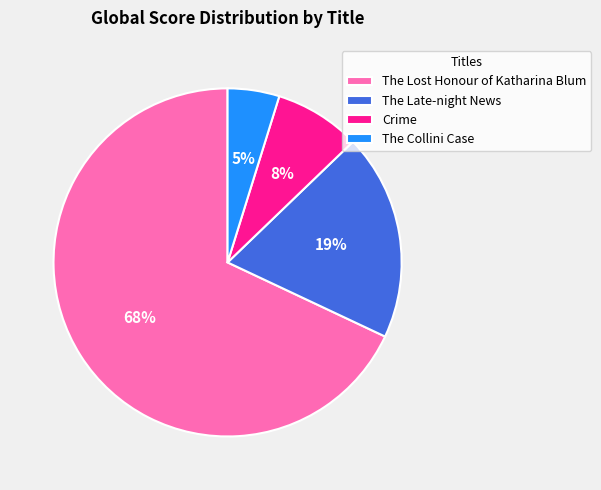

True or false: The Collini Case accounts for 5% of the total.

True